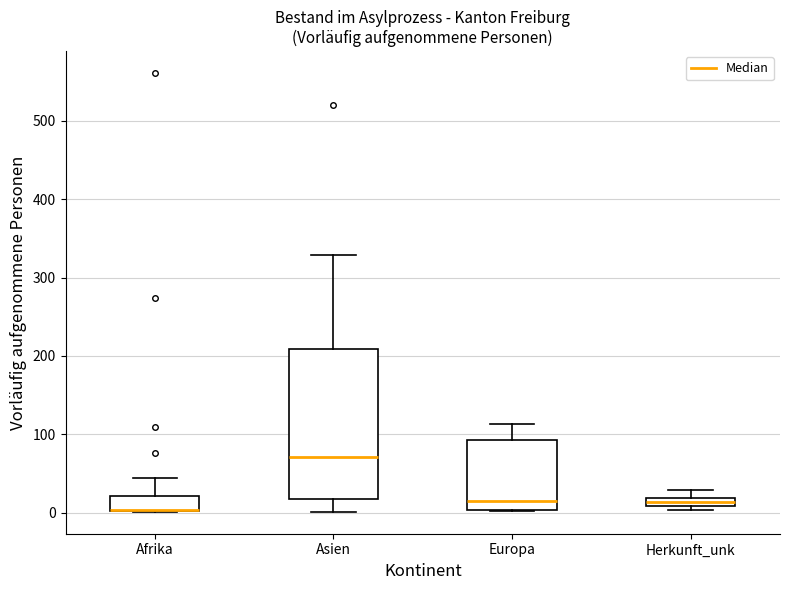

Where is the lower edge of the box for Europa on the y-axis? The values are not printed on the chart, so give them approximately, as read against the axis.

0